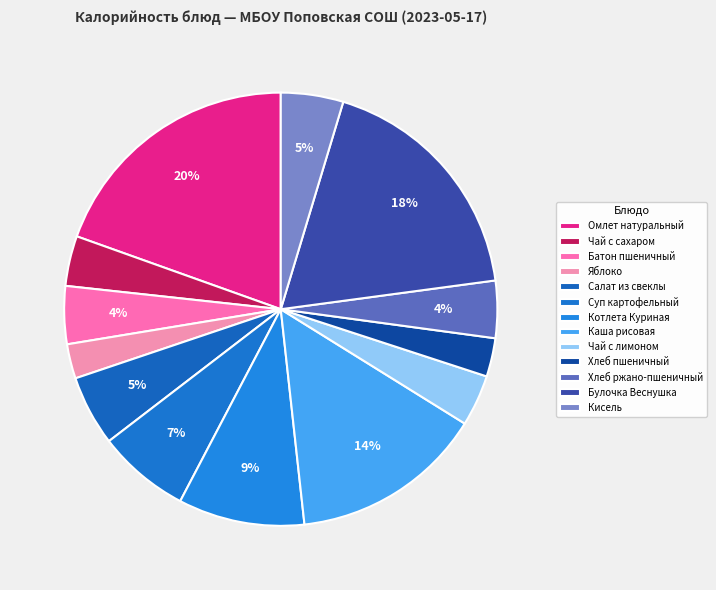

How many segments does this pie chart have?

13